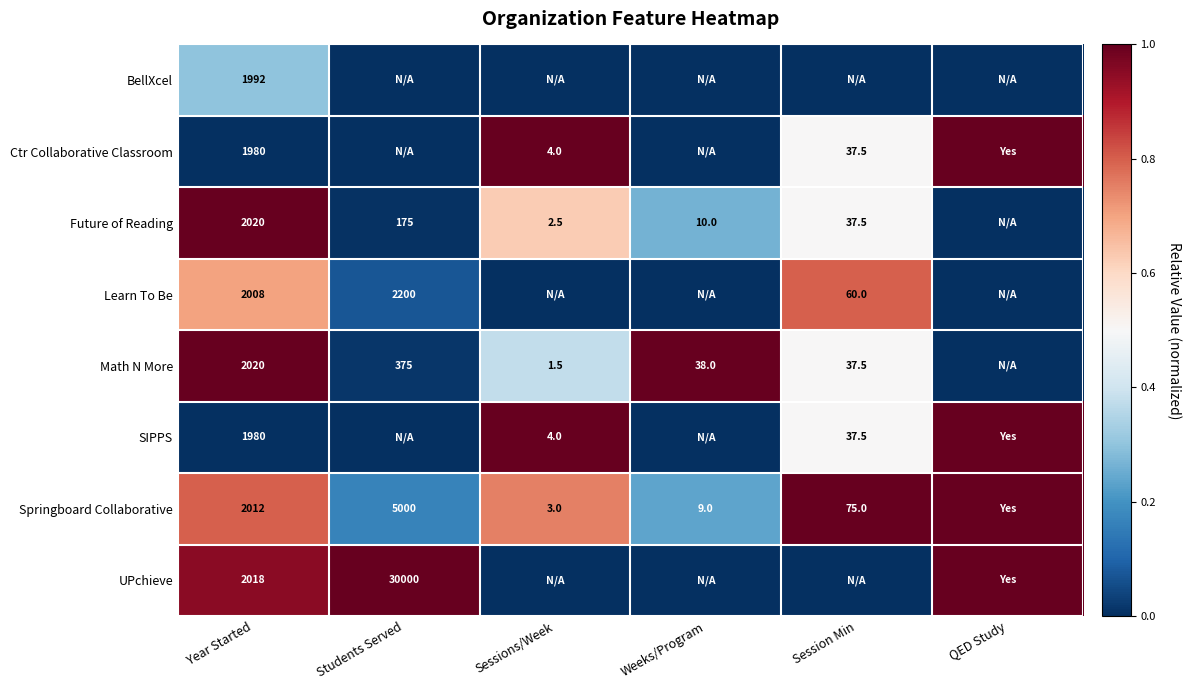

What is the spread (max minus min) of values at Year Started?

40.0